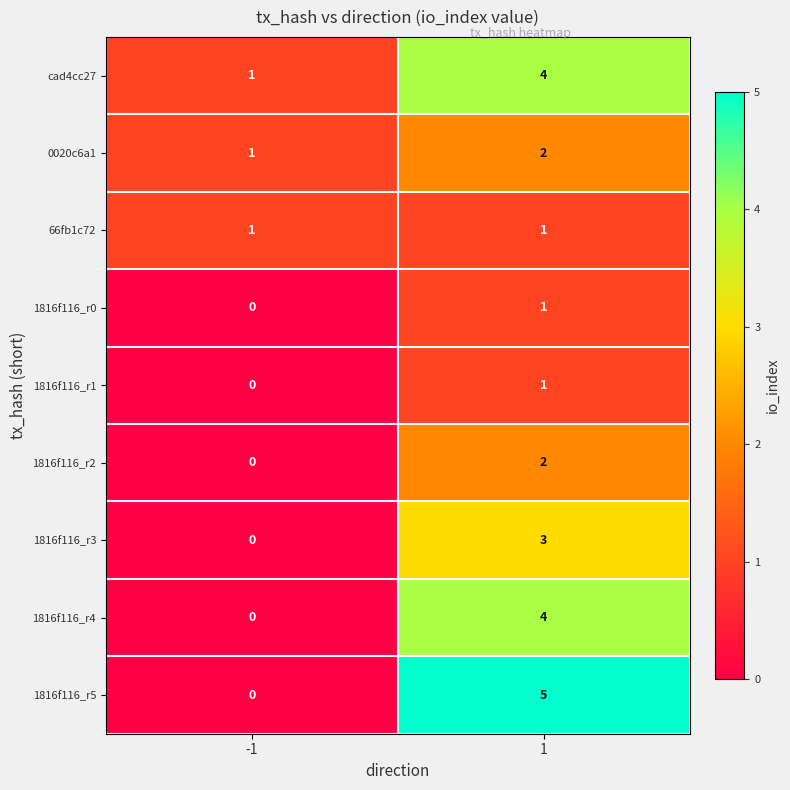

Is it true that 1816f116_r0 equals 2 at 1?

False